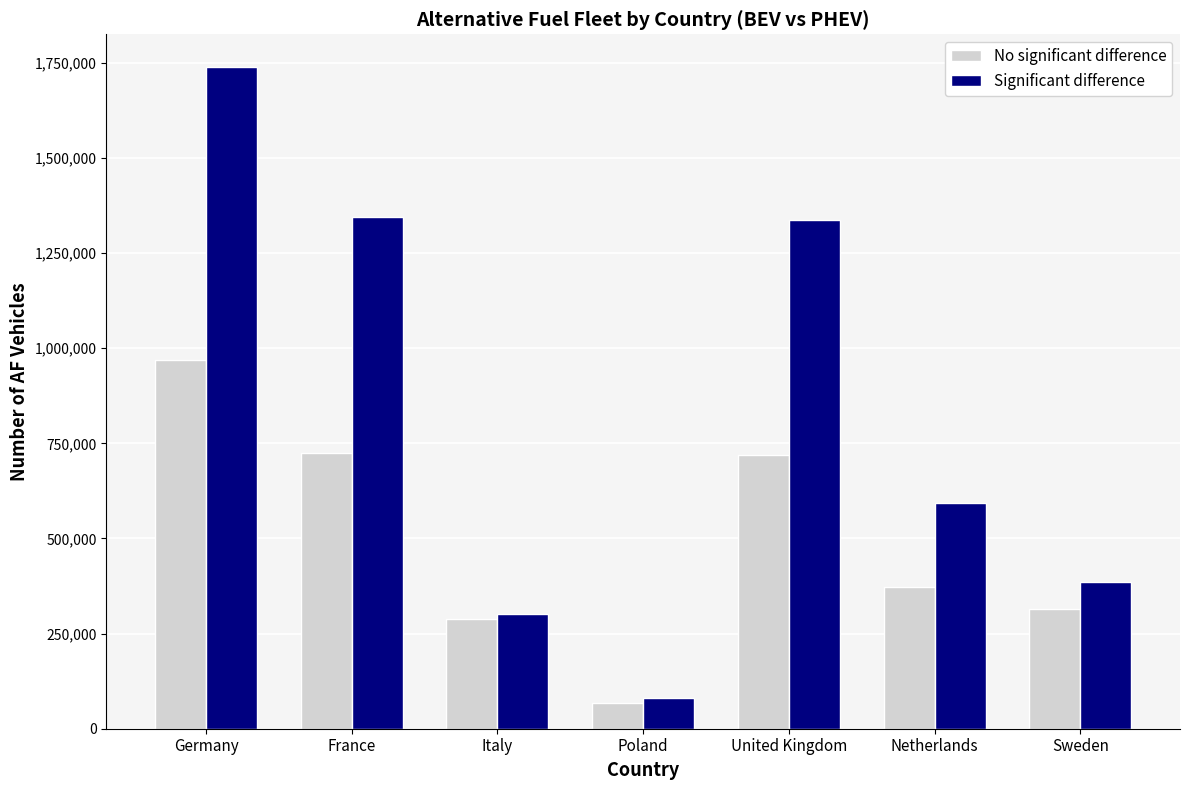

Which series has the largest range (max minus min)?

Significant difference